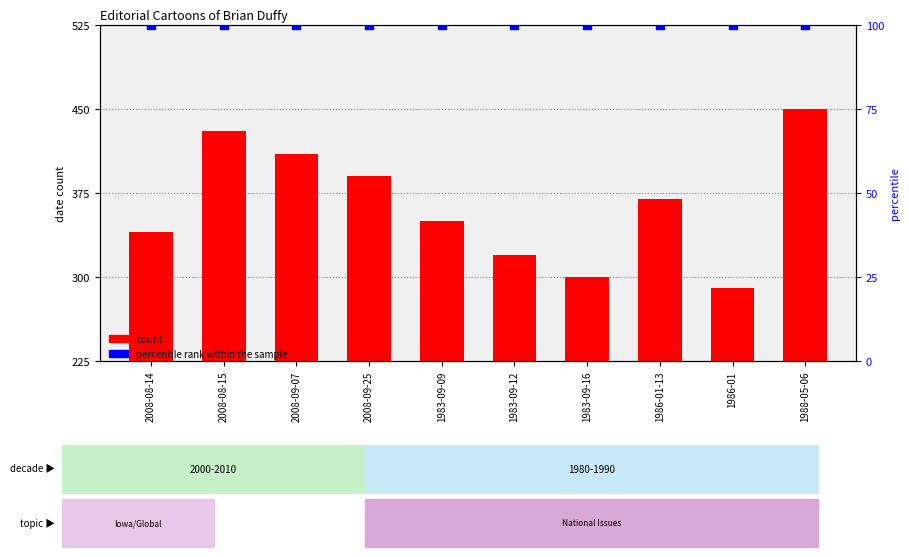

Is the value of percentile rank within the sample at 1983-09-09 greater than the value of count at 2008-08-15?

No